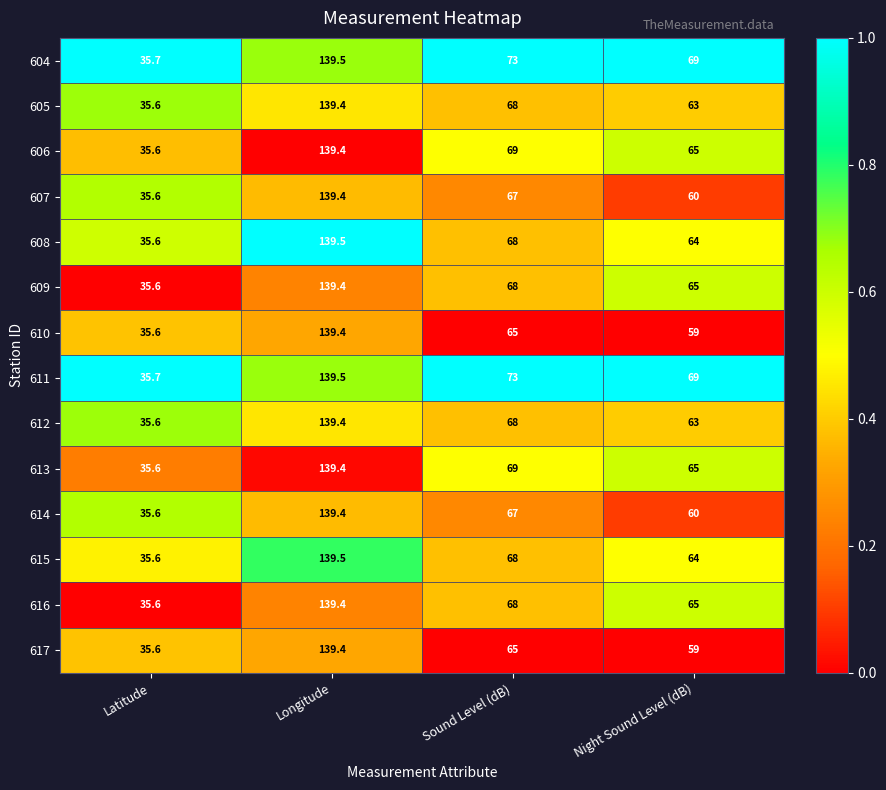

What is the sum of all 612 values?

306.0